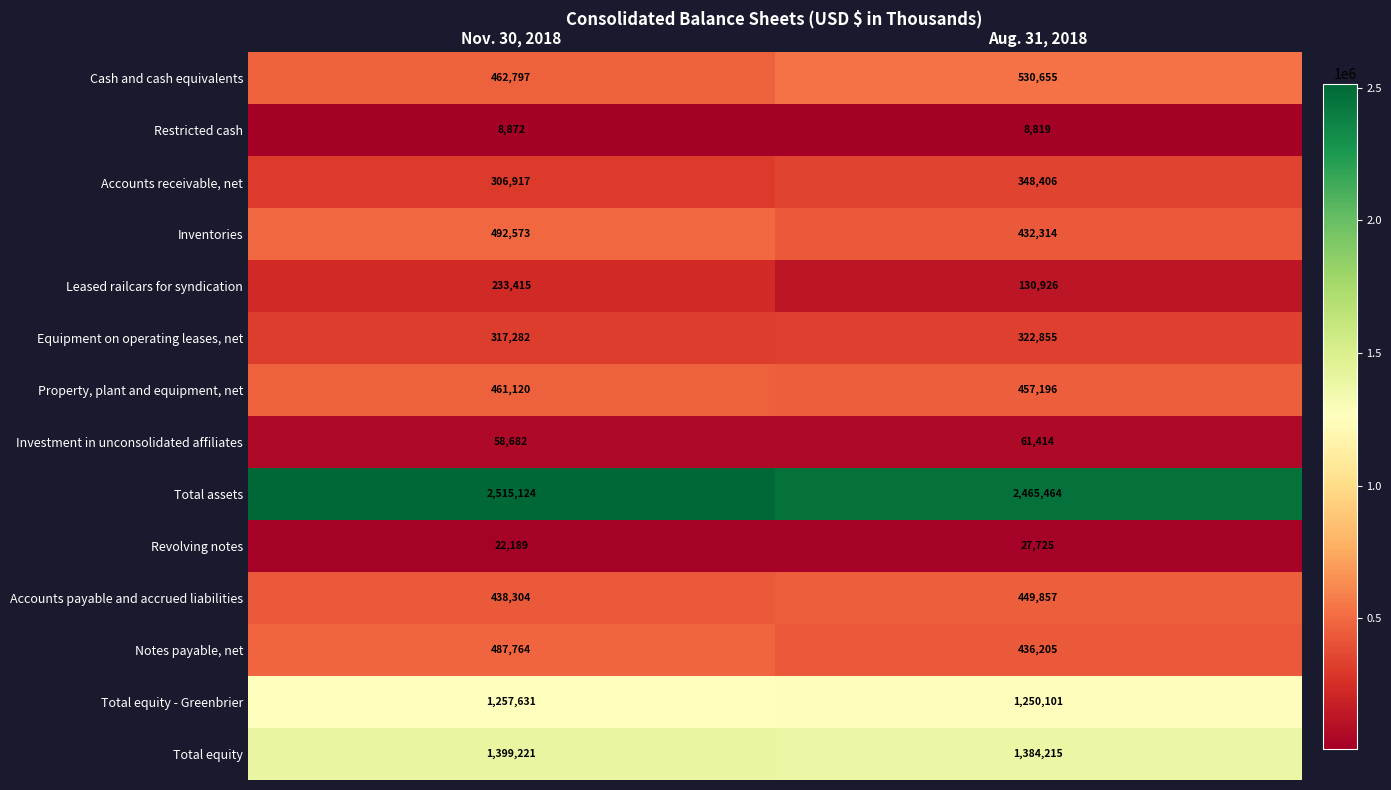

The Investment in unconsolidated affiliates series shows 41858 at Aug. 31, 2018. True or false?

False